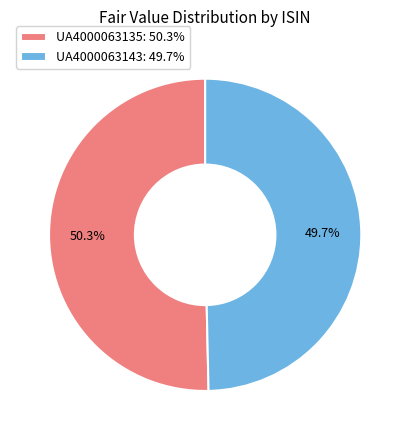

Which has a higher value, UA4000063143 or UA4000063135?

UA4000063135